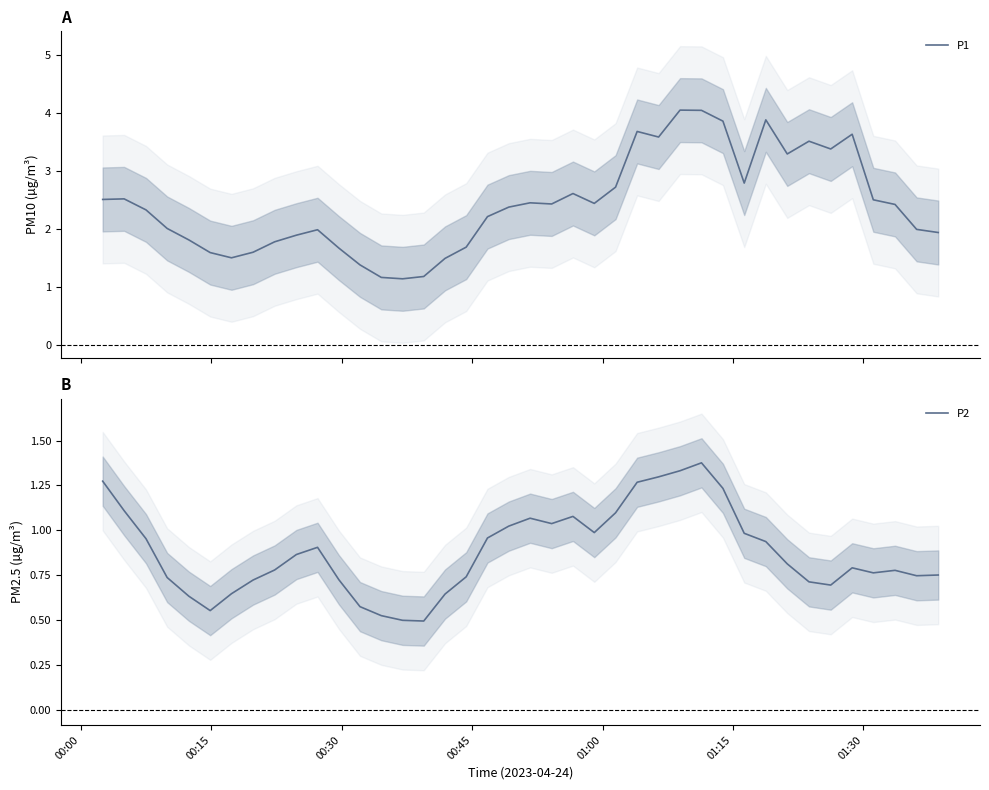

Does the chart display data point markers on the line(s)?

No